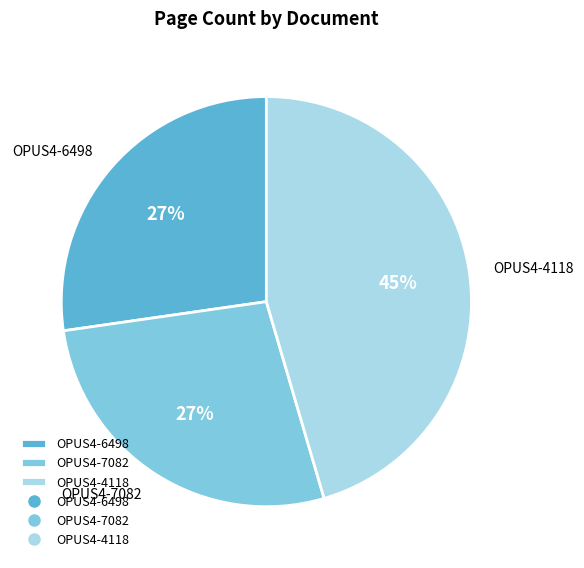

To the nearest percent, what is the combined percentage of OPUS4-7082 and OPUS4-6498?

55%